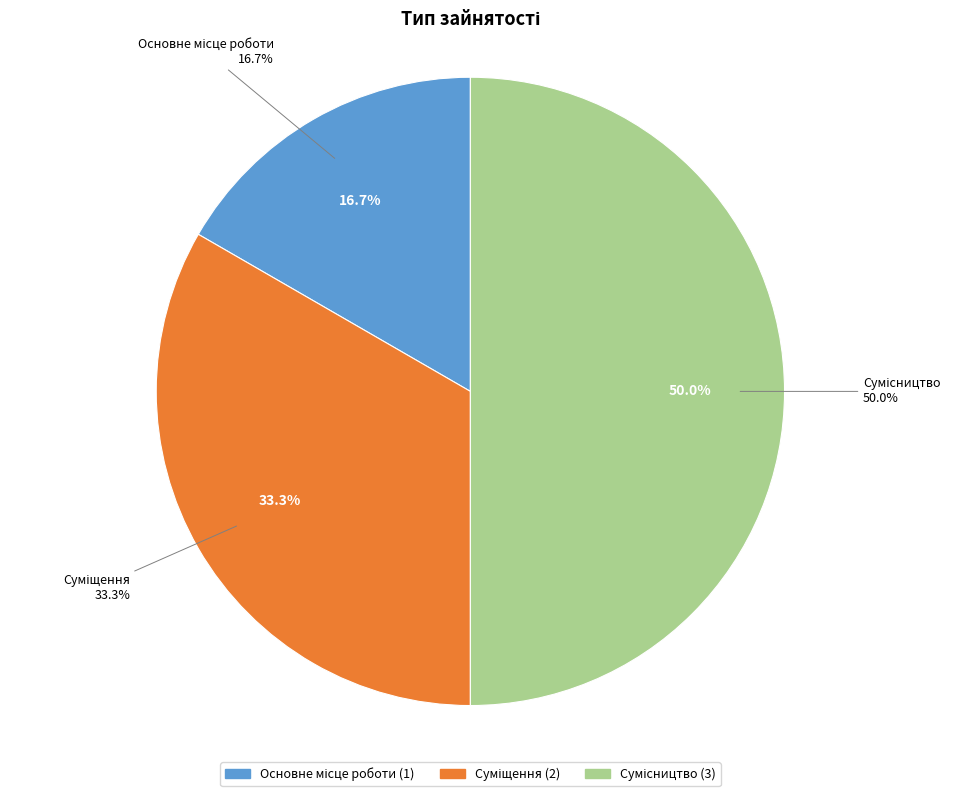

Rank the categories by value from lowest to highest.

Основне місце роботи, Суміщення, Сумісництво